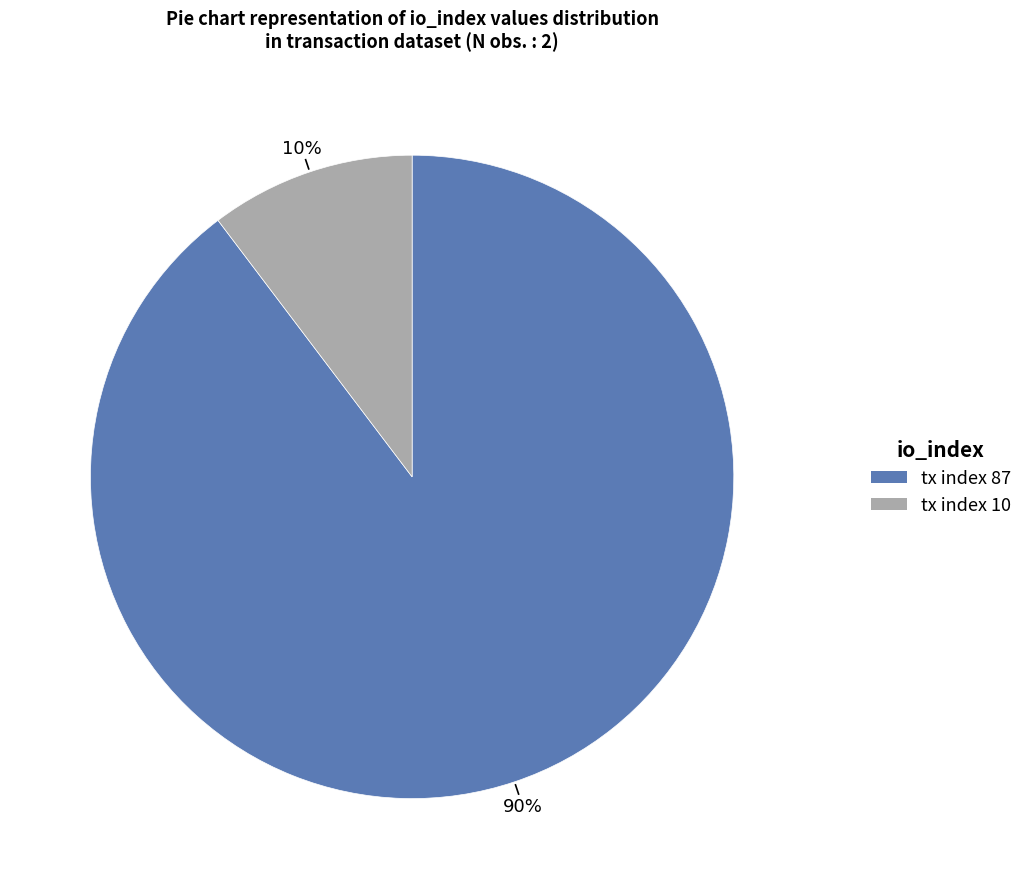

How many segments does this pie chart have?

2